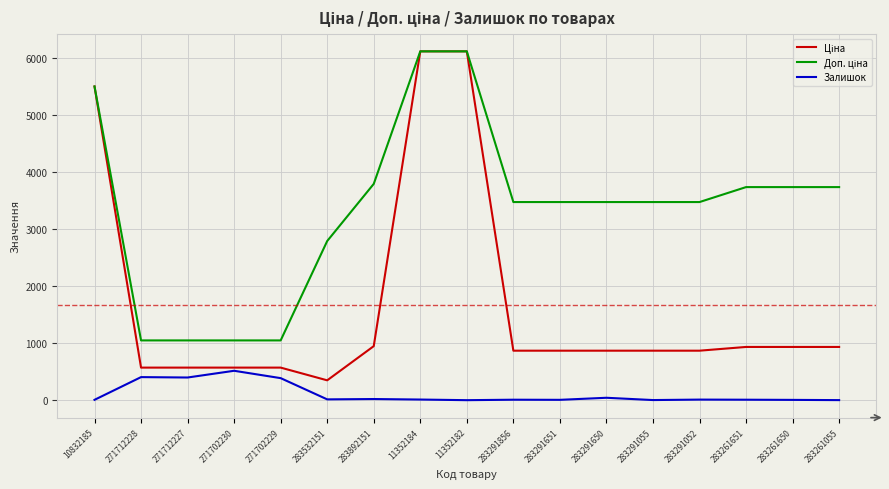

What is the average value of the Залишок series?

108.9